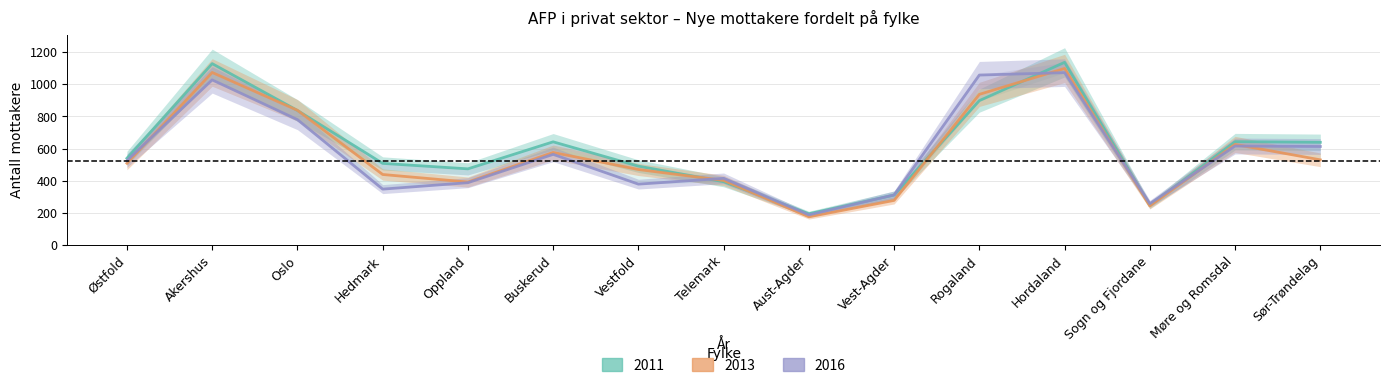

Which series has the largest total across all categories?

2011